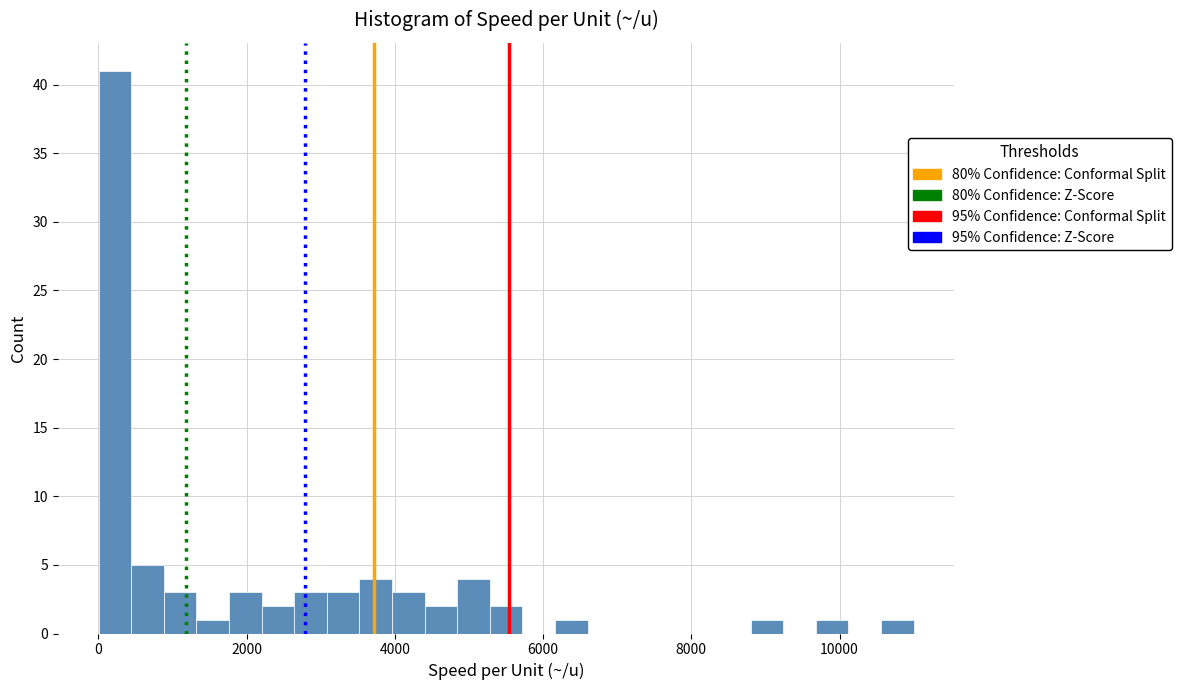

Read against the x-axis, roughly where is the centre of the tallest bar?

200